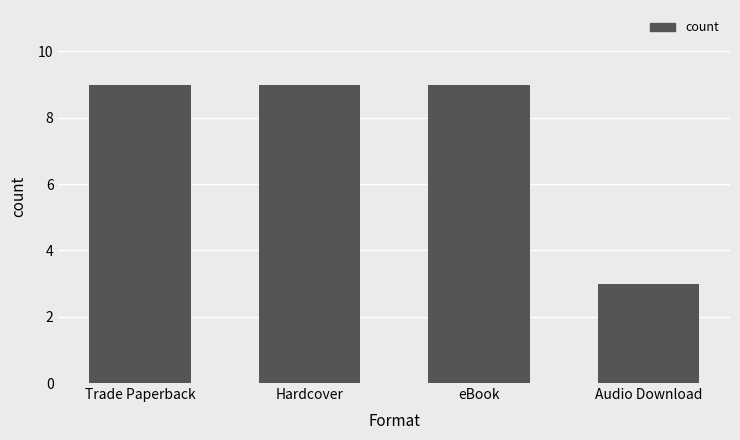

Which category has the lowest value across all series?

Audio Download